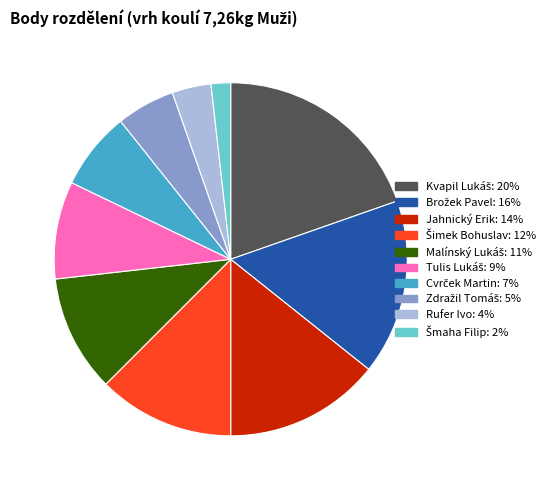

The Jahnický Erik: 14% slice represents 14% of the pie. True or false?

True